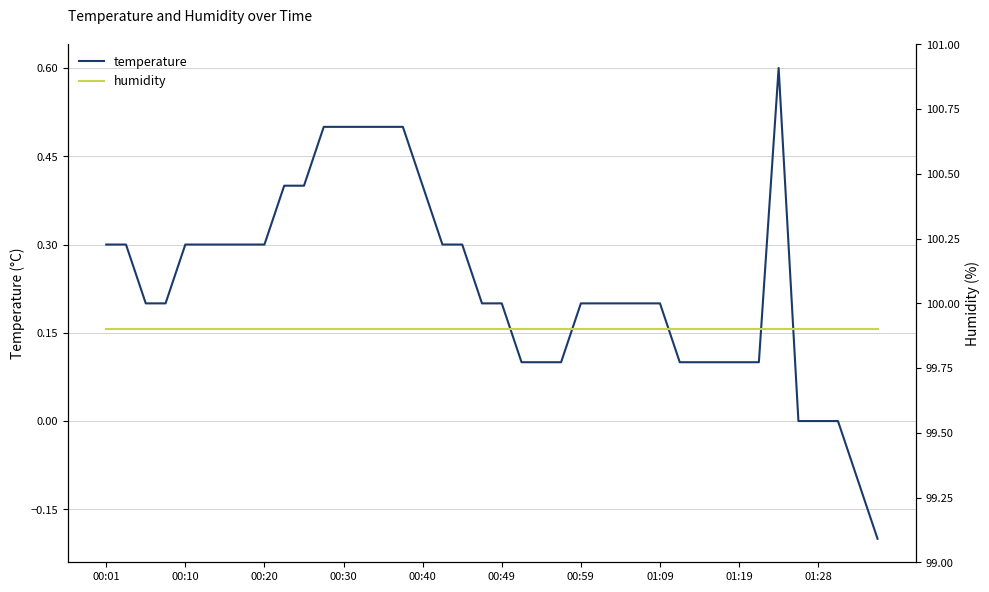

What is the highest value of the temperature series?

0.6